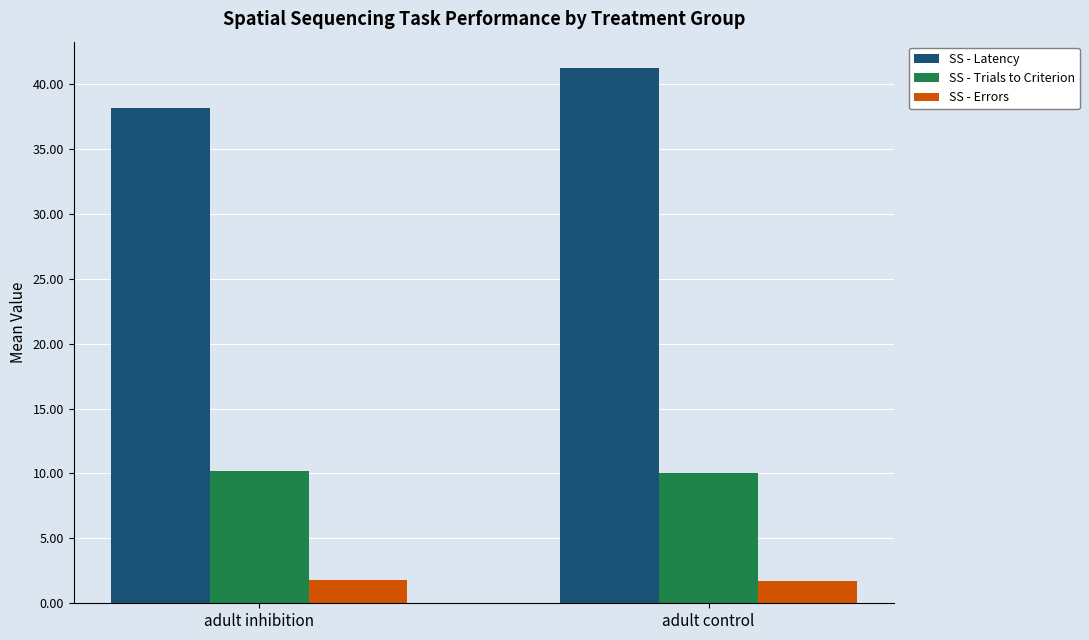

Which label corresponds to the largest value in the chart?

adult control